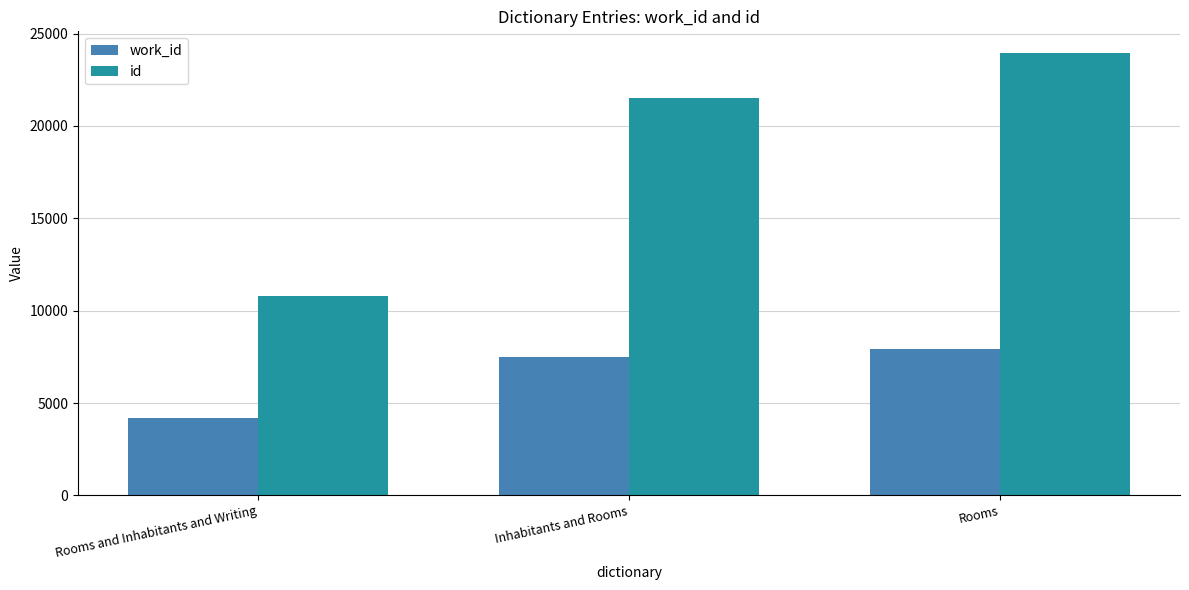

Which series has the largest total across all categories?

id